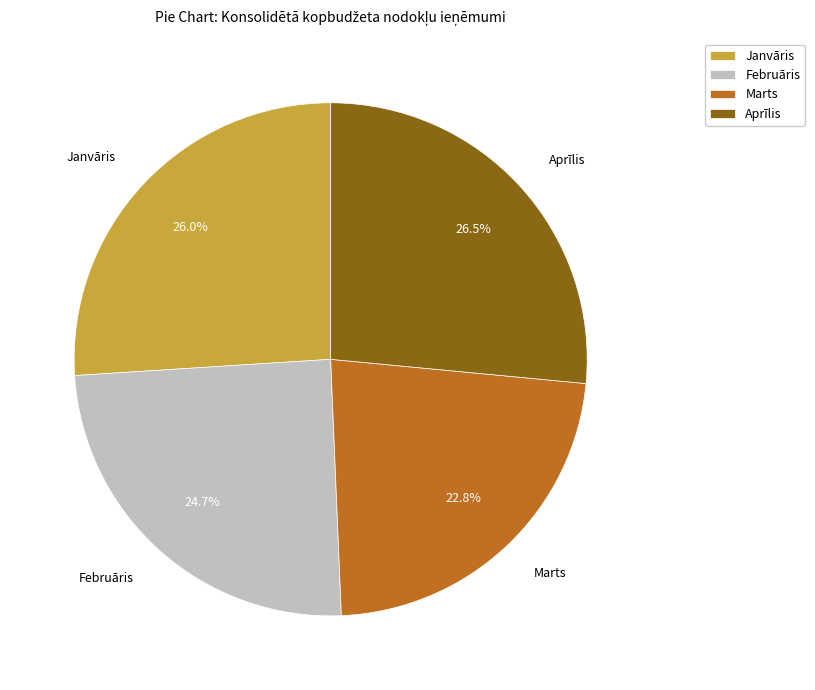

True or false: Janvāris accounts for 32% of the total.

False